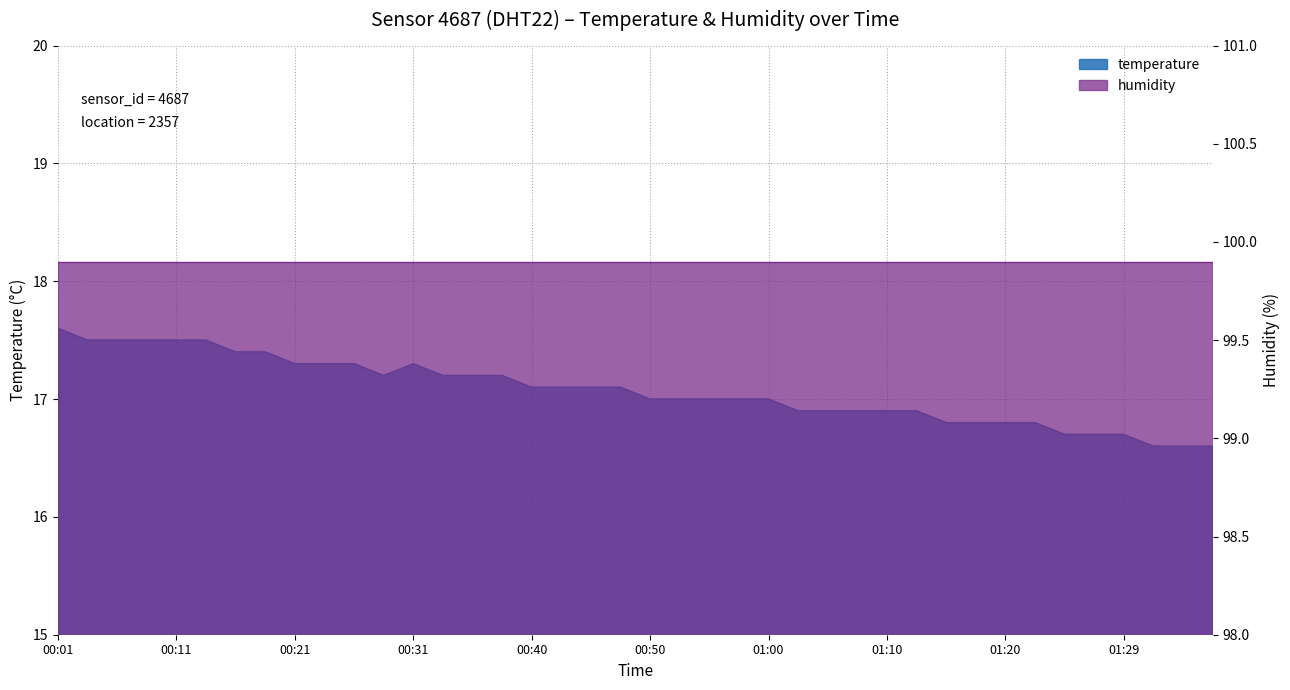

What position from the right is 00:21?

32